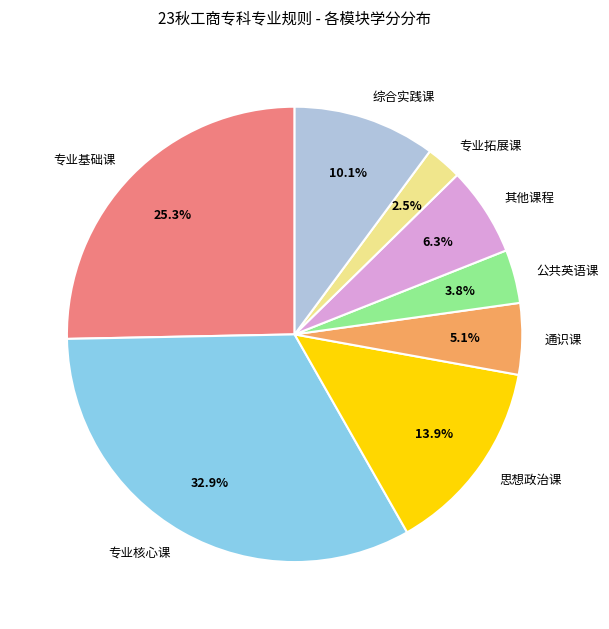

What percentage is NOT represented by 专业基础课?

74.7%